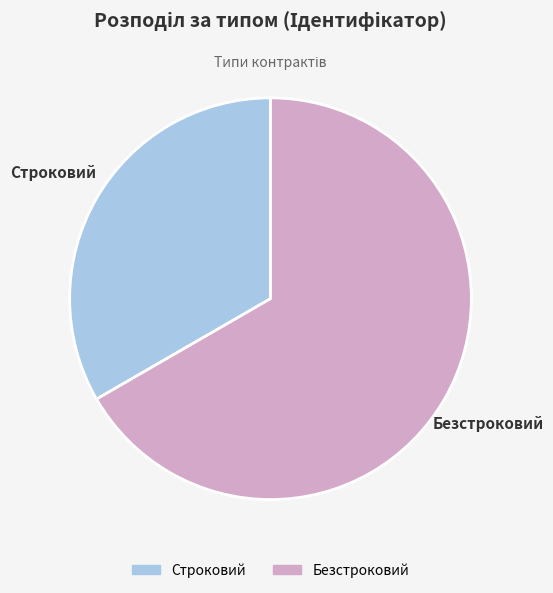

Combined, do Безстроковий and Строковий account for over 50%?

Yes